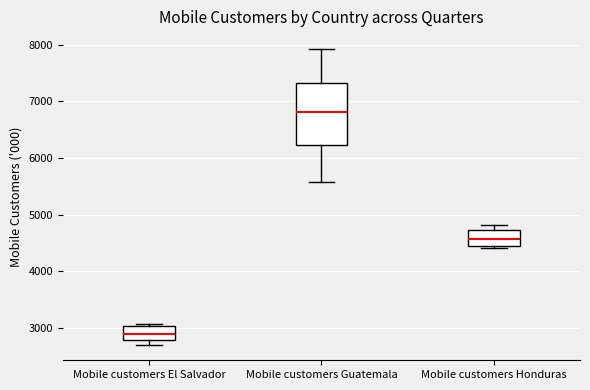

Which box's median line is the lowest?

Mobile customers El Salvador